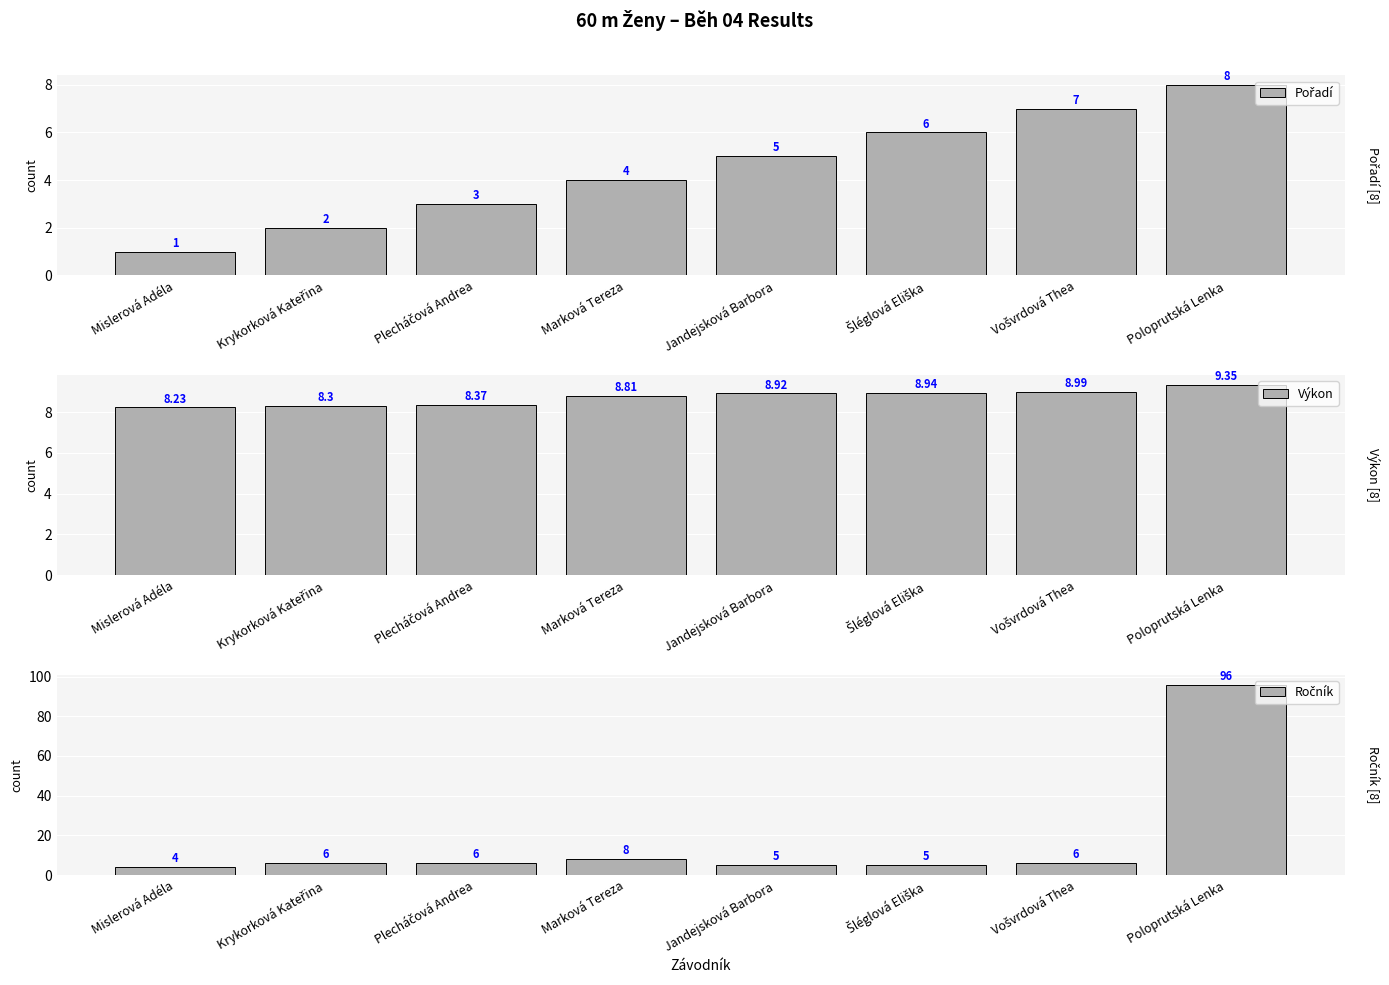

What is the value of the Pořadí bar at the 2nd from the left?

2.0